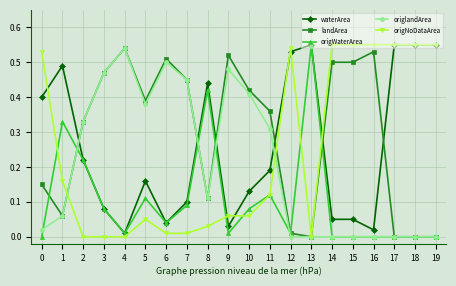

The waterArea series shows 1.0 at 13. True or false?

False